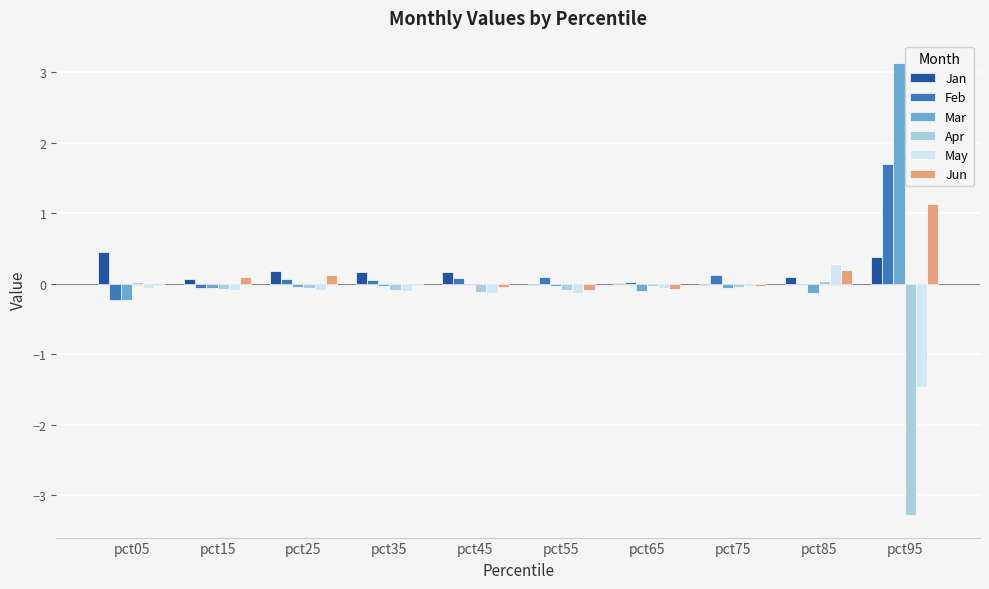

Which category has the highest value across all series?

pct95